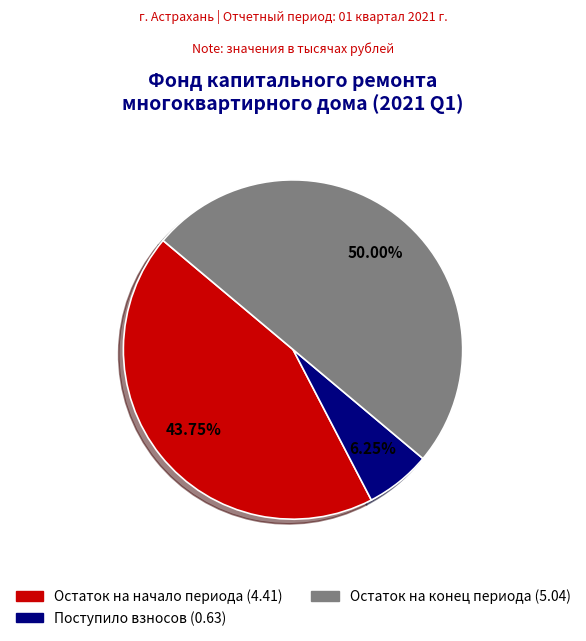

How many segments does this pie chart have?

3